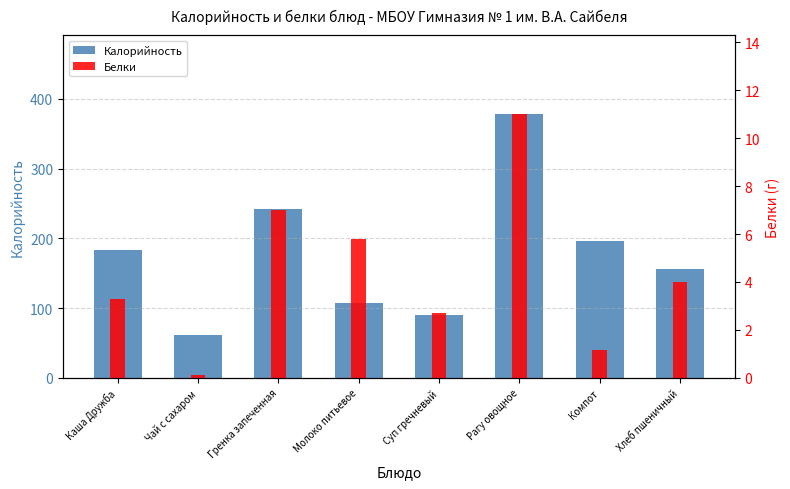

Is the value of Белки at Суп гречневый greater than the value of Калорийность at Чай с сахаром?

No